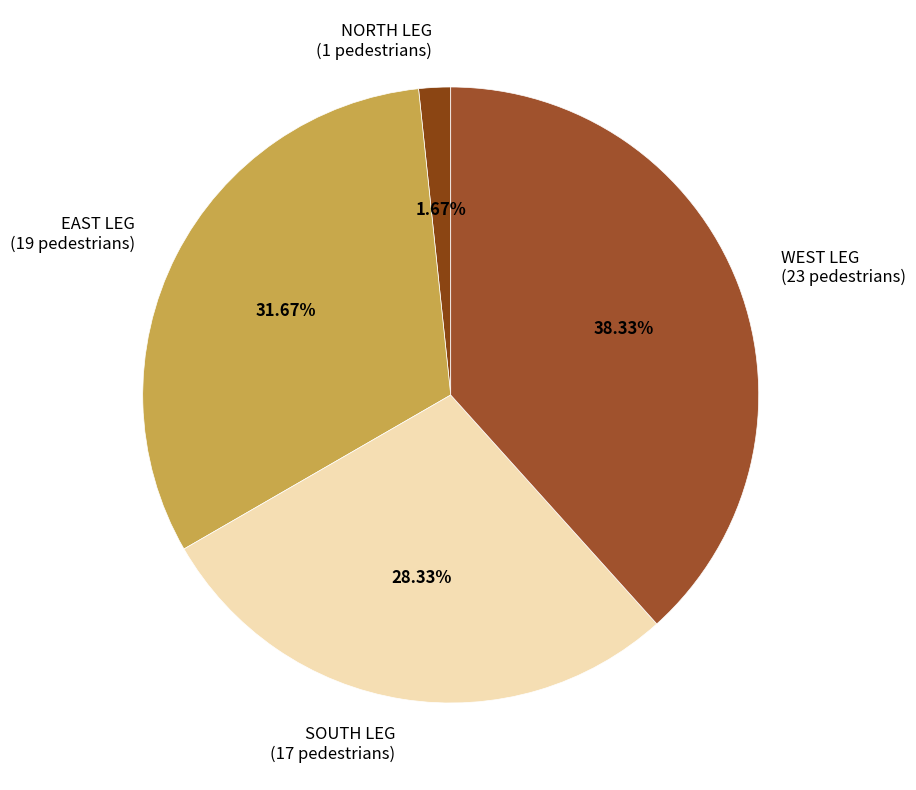

What is the total percentage of SOUTH LEG and EAST LEG?

60.0%